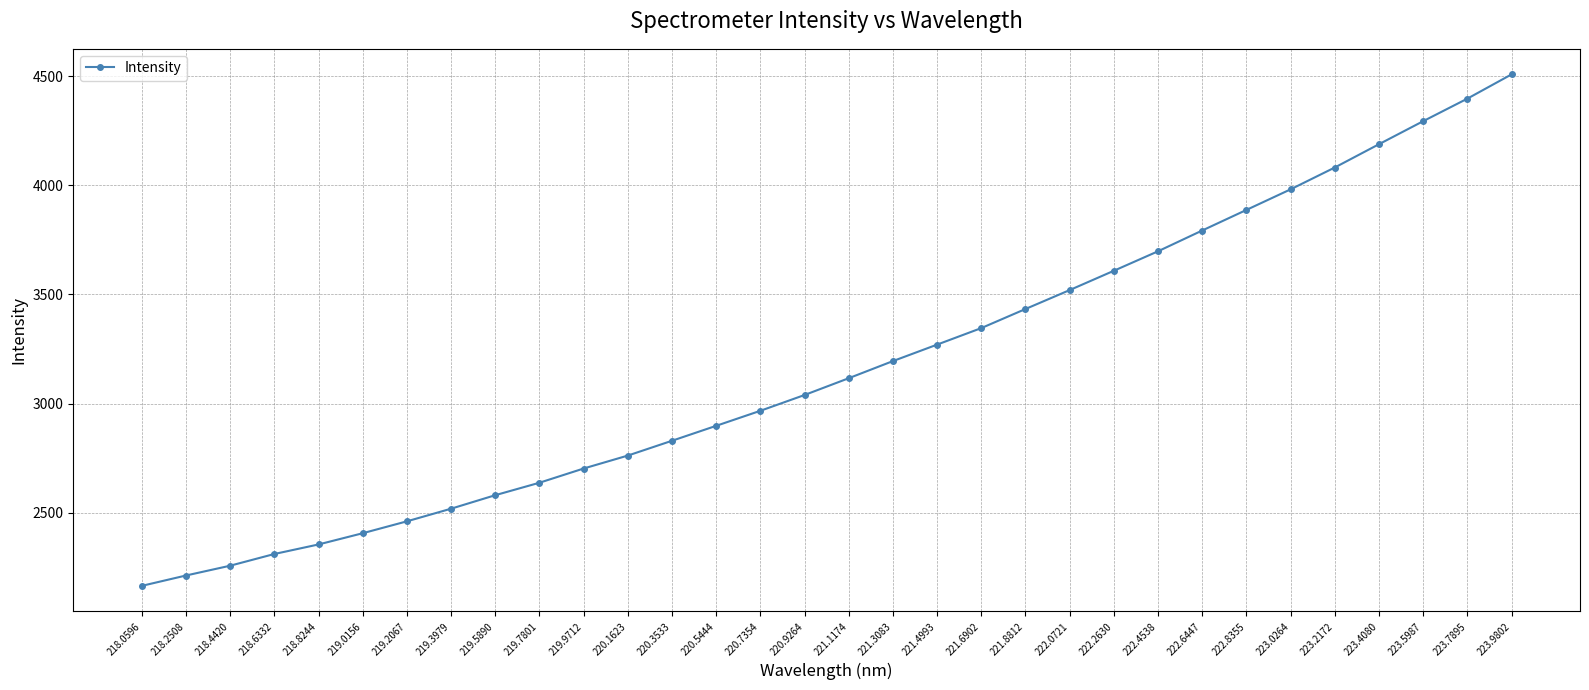

Where does the data first go above 3116?

221.1174